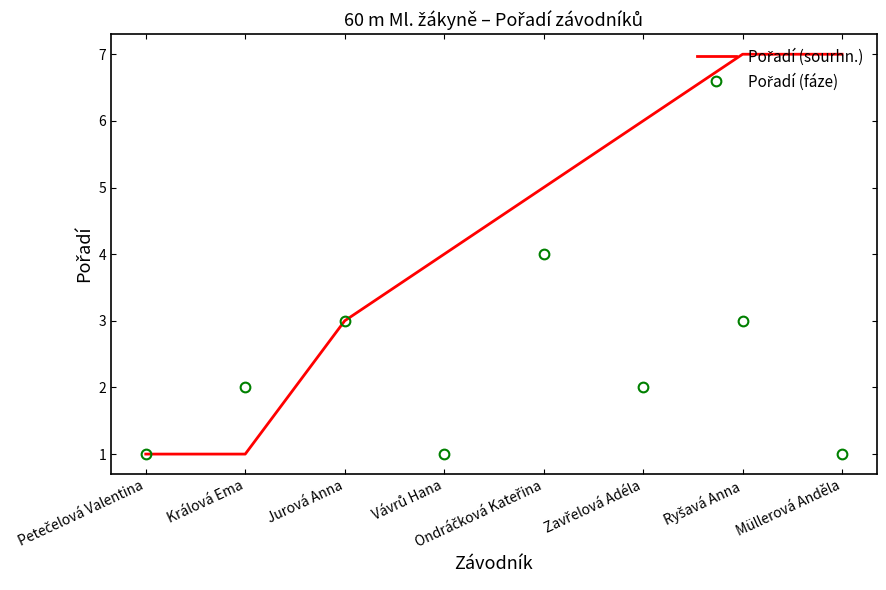

What is the greatest value displayed?

7